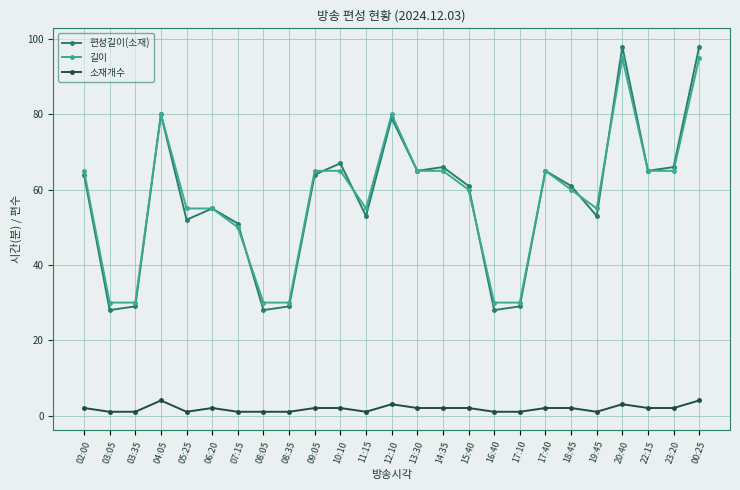

Which series has the largest range (max minus min)?

편성길이(소재)